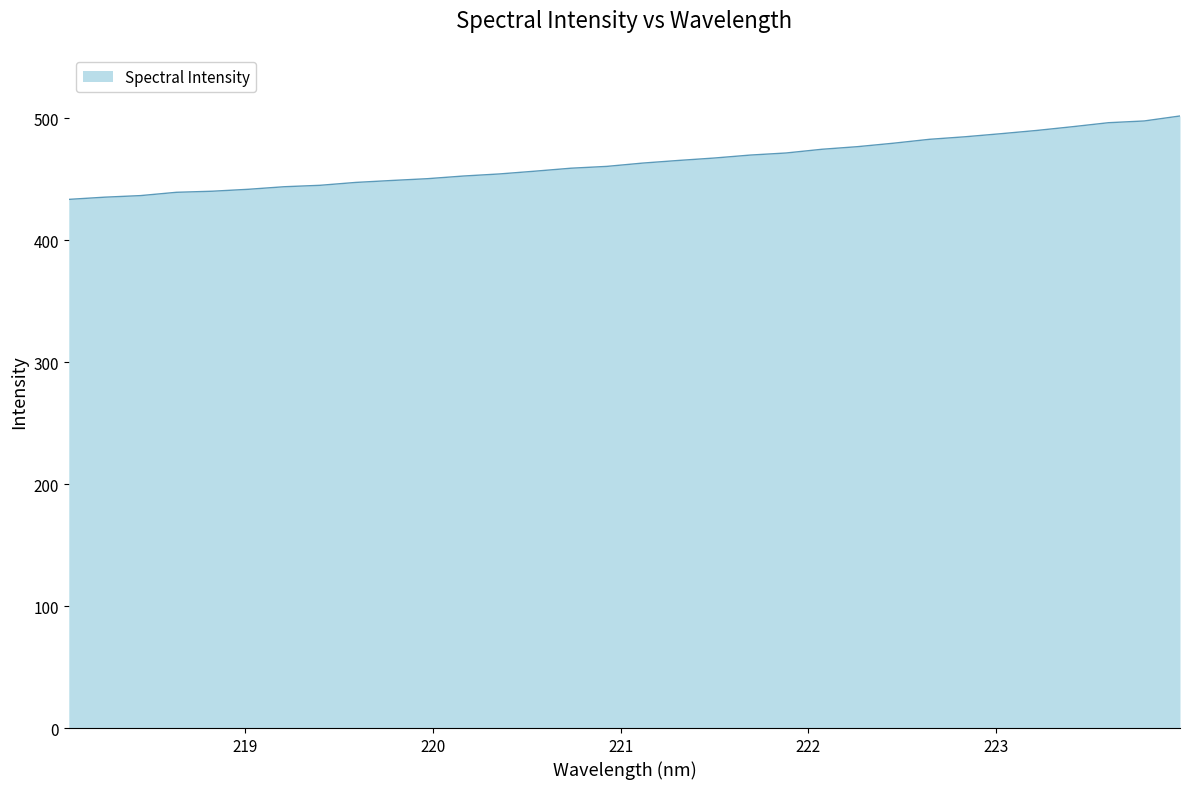

What is the smallest value displayed?

433.6